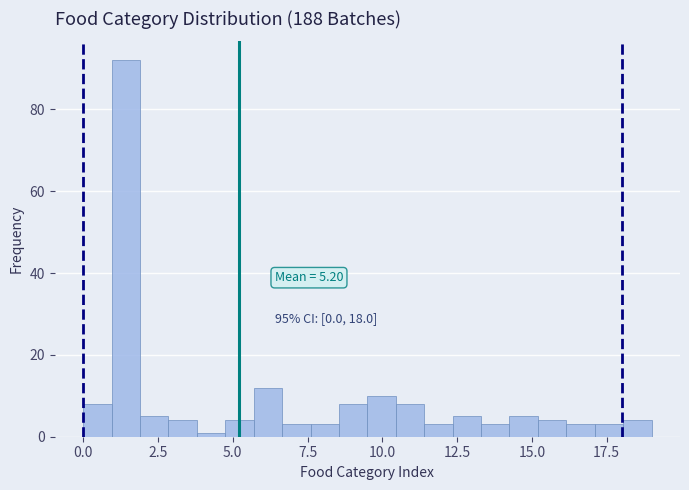

Around what value on the x-axis is the tallest bar? Give the approximate position of its centre, as read against the axis.

1.5